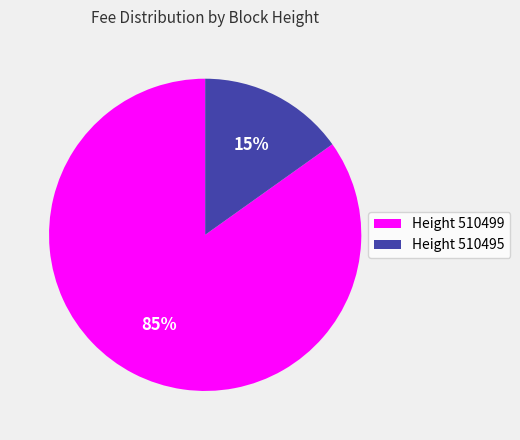

Between Height 510495 and Height 510499, which is larger?

Height 510499